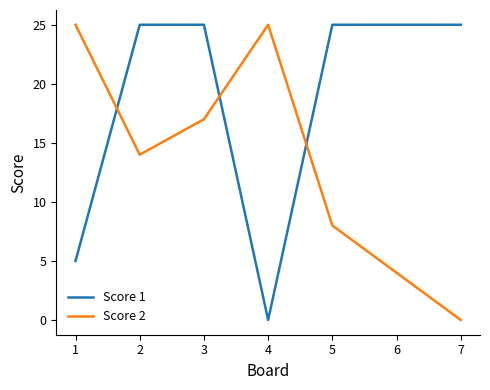

What is the sum of all Score 2 values?

93